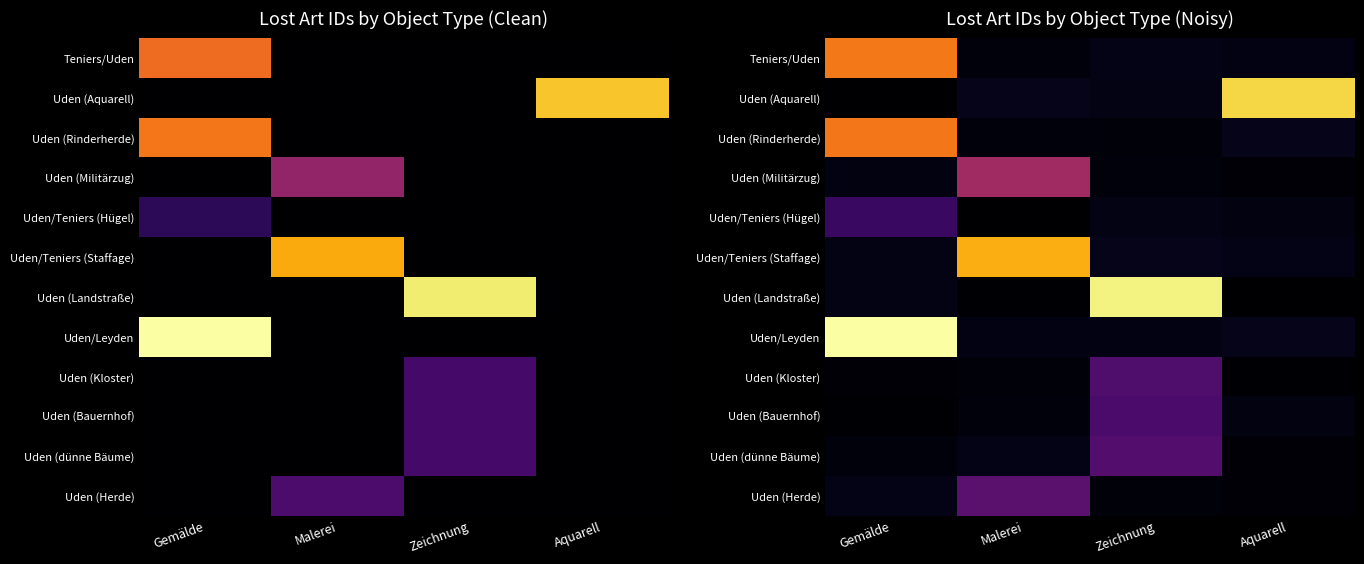

List the labels in order of Teniers/Uden value, largest first.

Gemälde, Zeichnung, Aquarell, Malerei